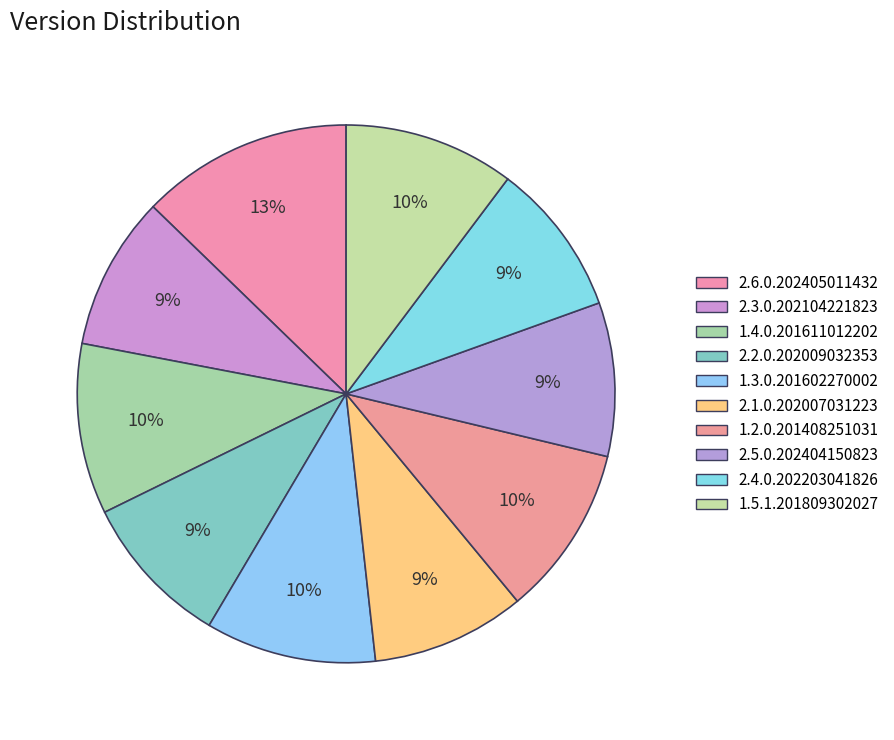

What is the total percentage of 2.5.0.202404150823 and 2.3.0.202104221823?

18.5%